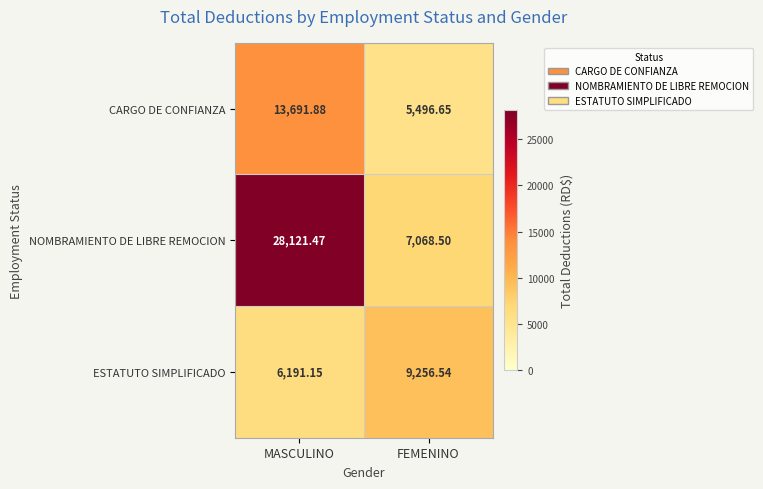

List the series in order of their overall mean, highest first.

NOMBRAMIENTO DE LIBRE REMOCION, CARGO DE CONFIANZA, ESTATUTO SIMPLIFICADO